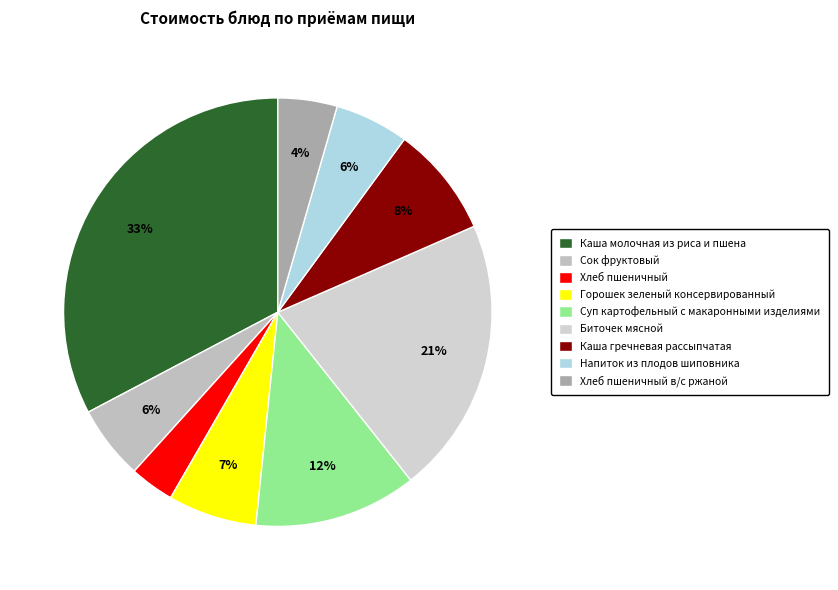

Which category has the smallest portion of the pie?

Хлеб пшеничный